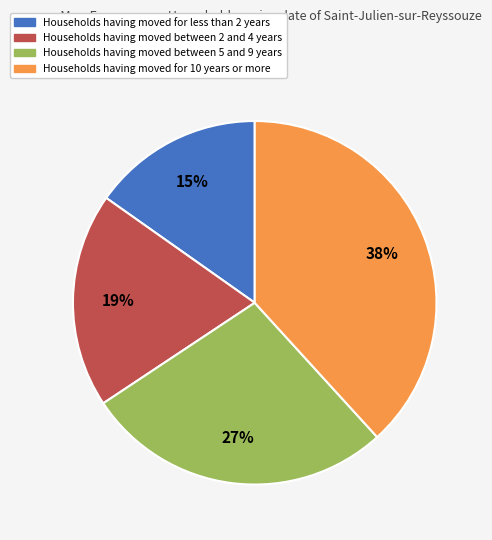

What percentage is the Households having moved for 10 years or more slice, to the nearest percent?

38%